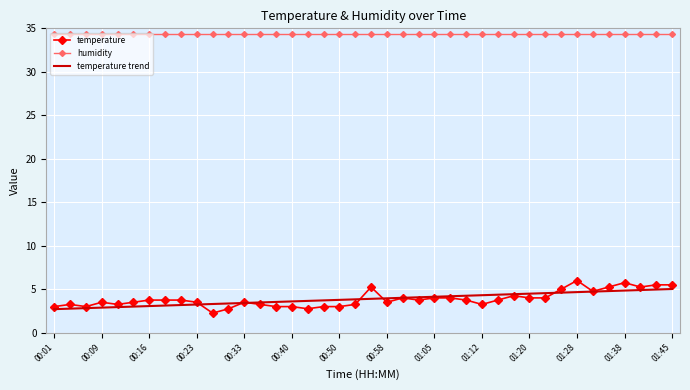

What is the greatest value displayed?

34.3